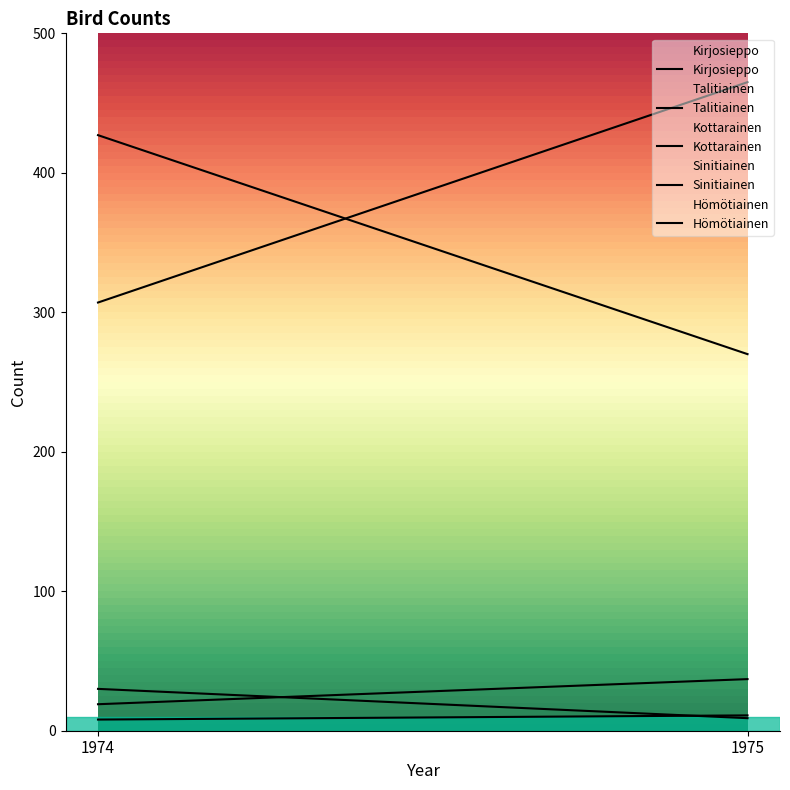

True or false: Sinitiainen has a value of 30 at 1974.

True